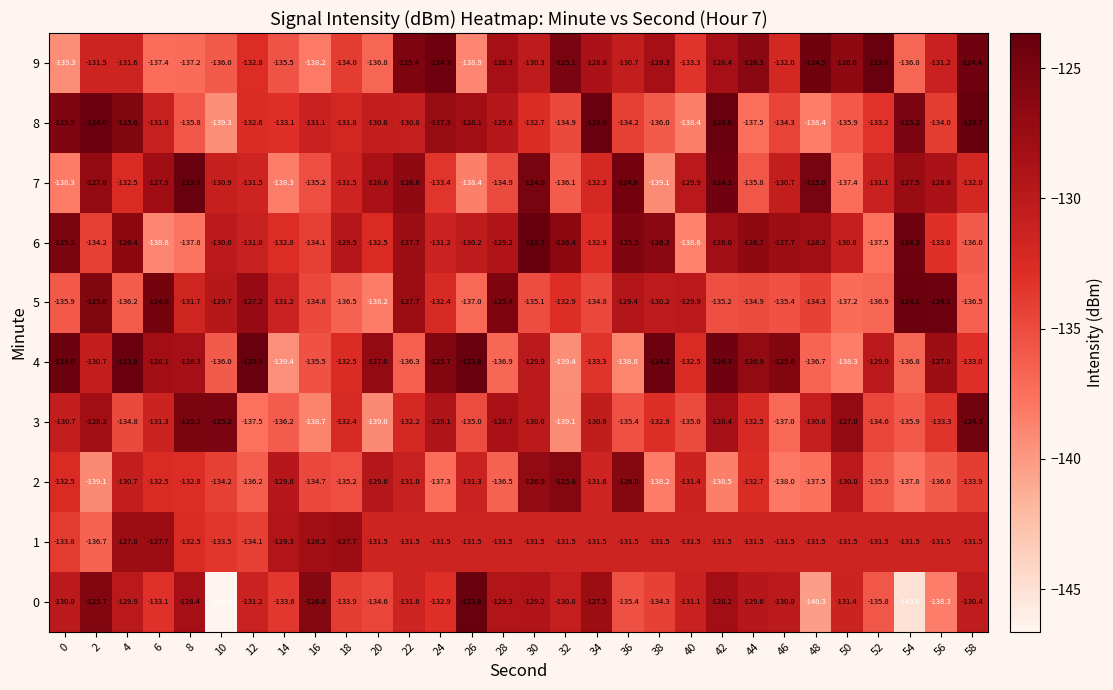

Rank the series by their maximum value, from lowest to highest.

row_1, row_2, row_3, row_5, row_7, row_0, row_9, row_4, row_8, row_6